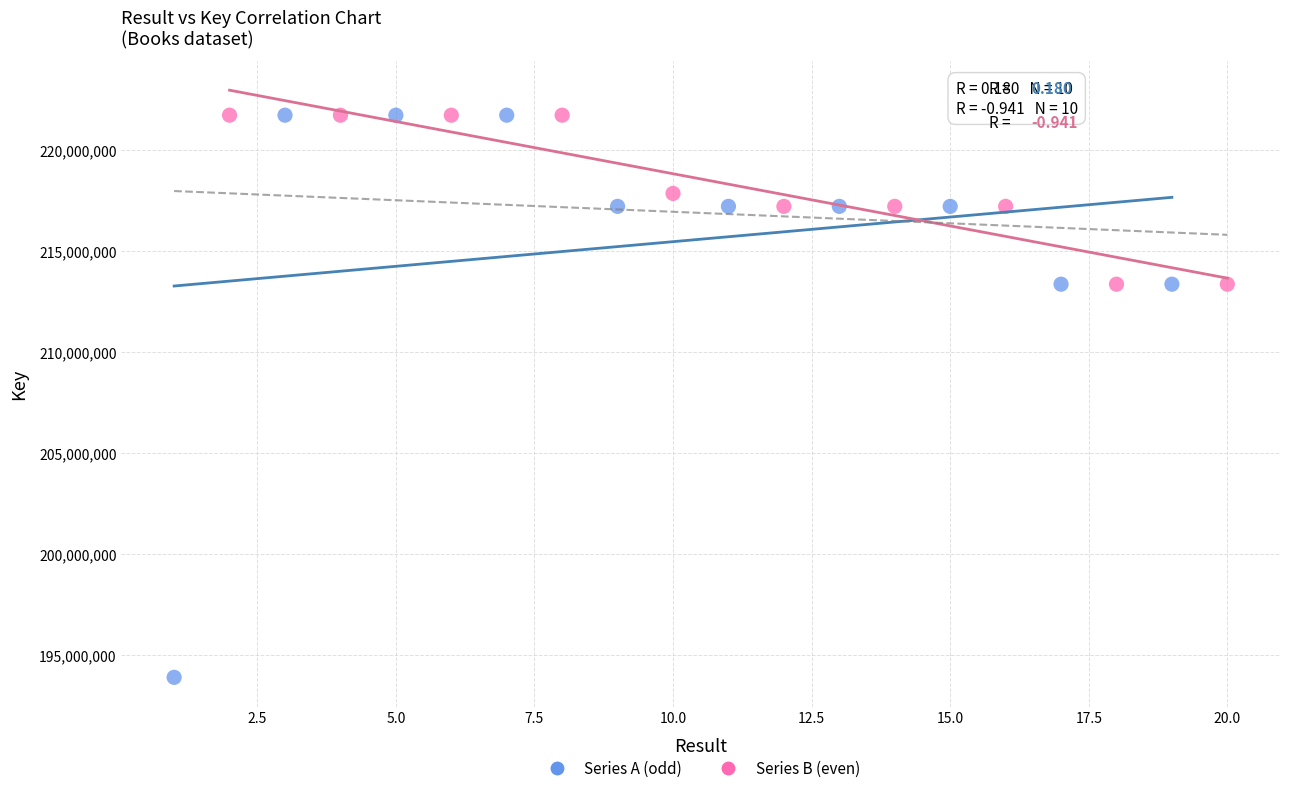

Which series reaches the minimum Y coordinate?

Series A (odd)